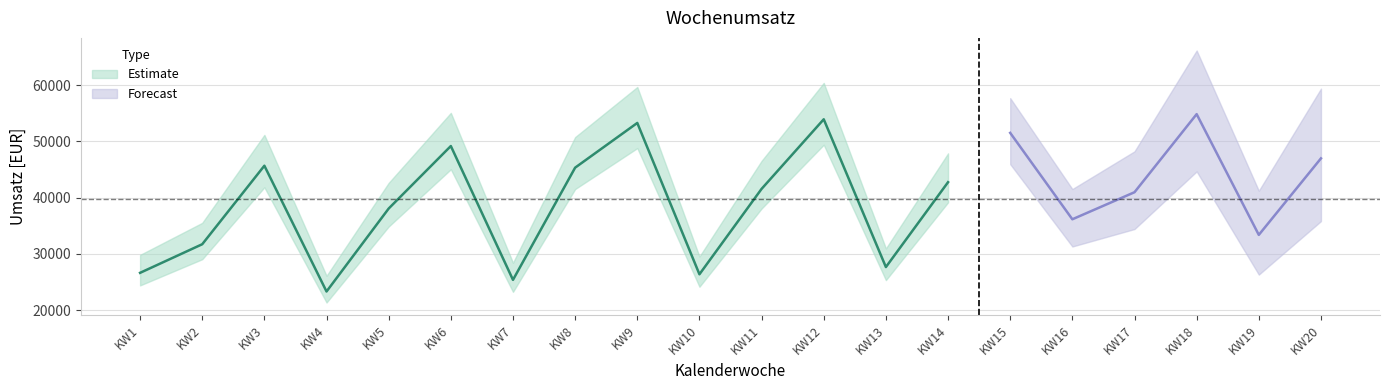

What is the maximum value shown in the chart?

54865.6